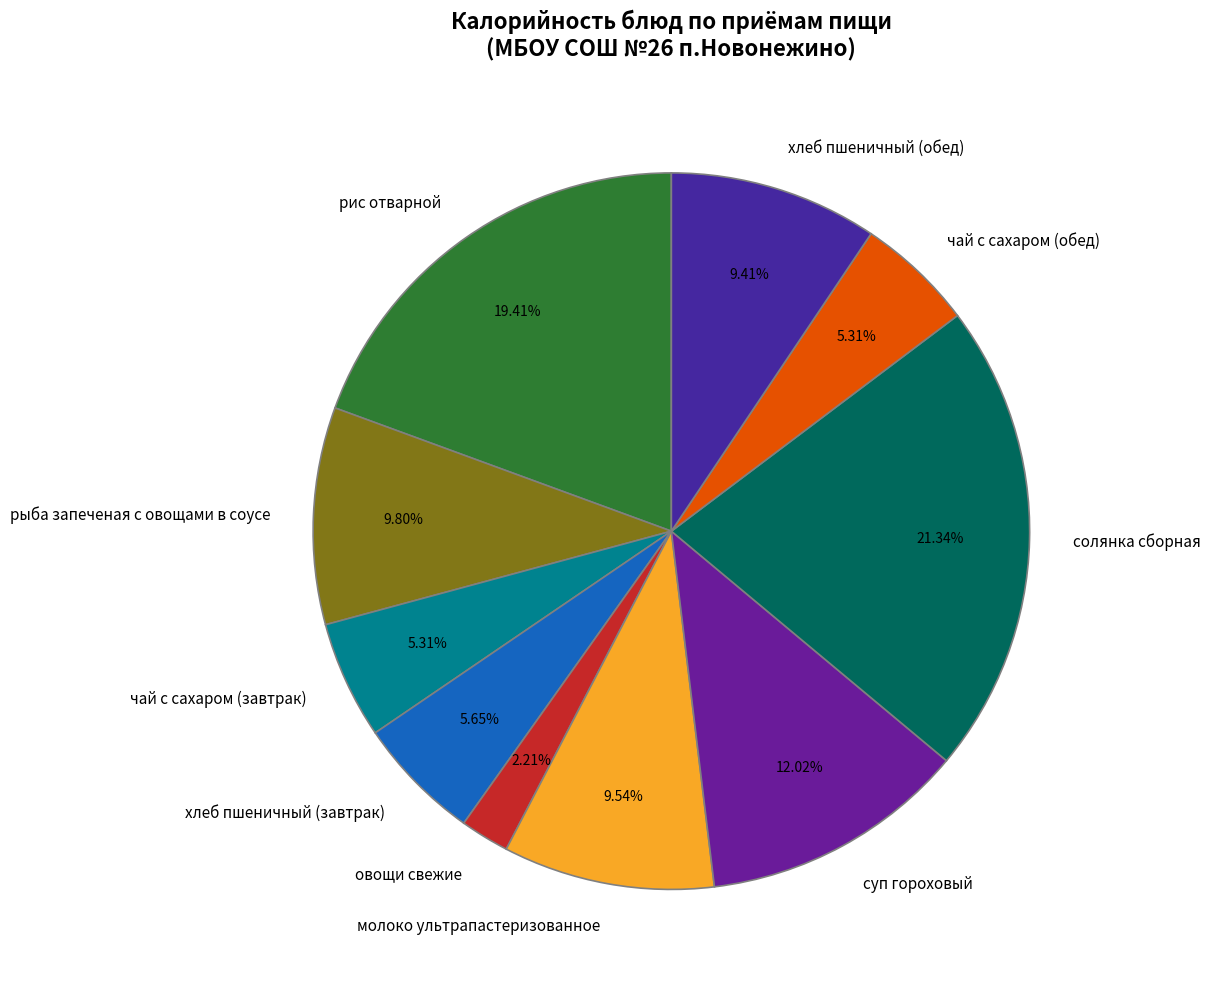

What is the ratio of the value at рис отварной to the value at чай с сахаром (обед)?

3.7